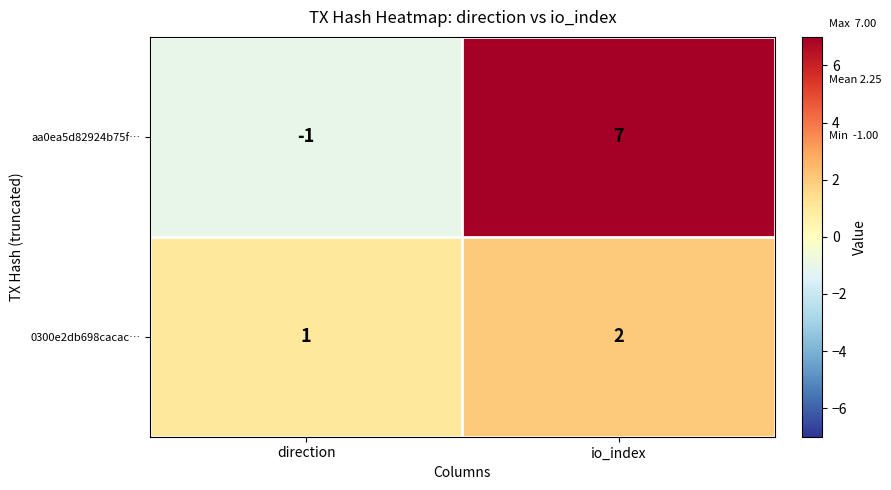

The value of 0300e2db698cacac… at io_index is 1. True or false?

False